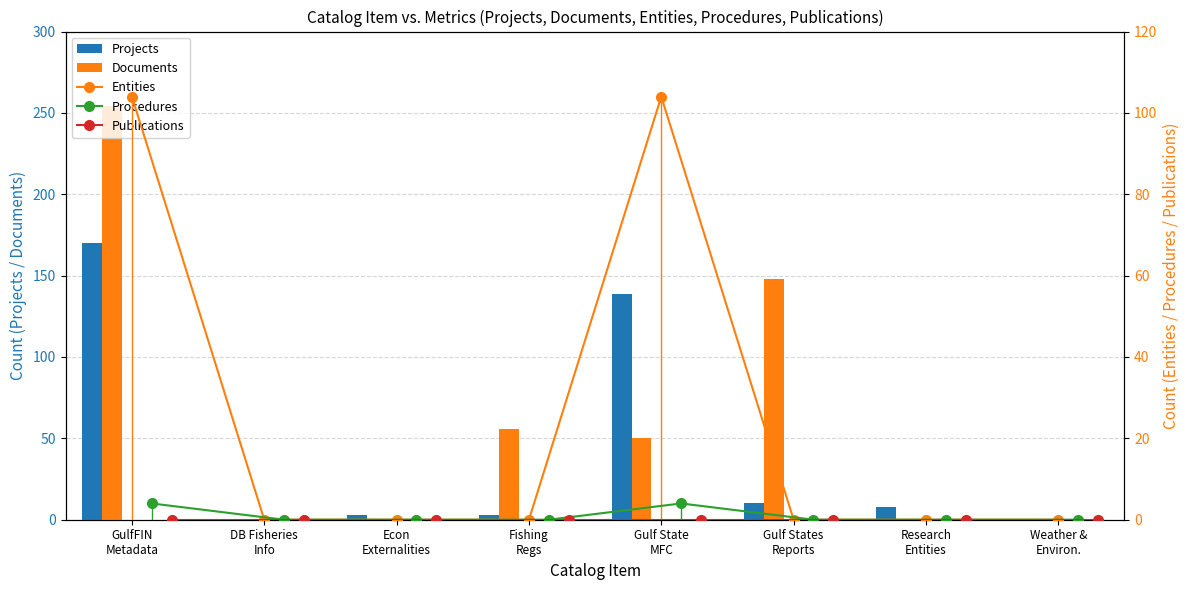

The value of Entities at Gulf State
MFC is 36. True or false?

False